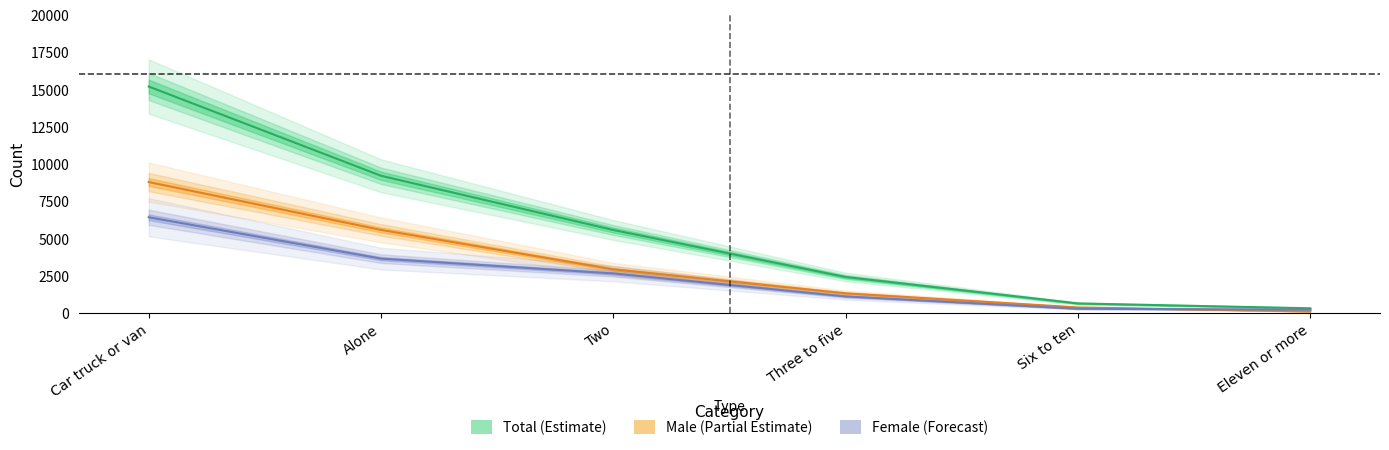

Which label corresponds to the smallest value in the chart?

Eleven or more